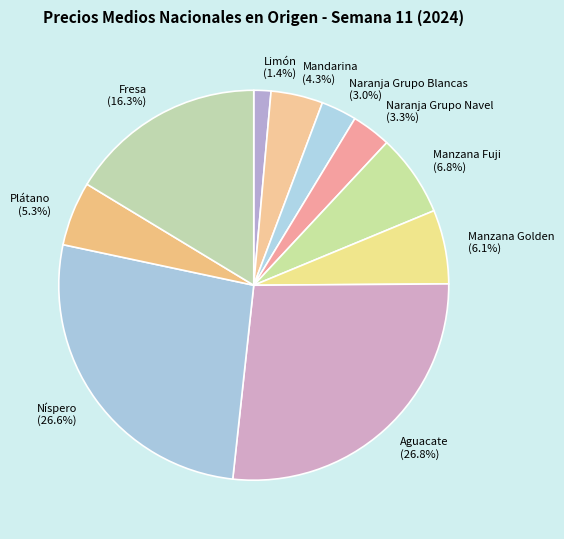

The Níspero slice represents 14% of the pie. True or false?

False